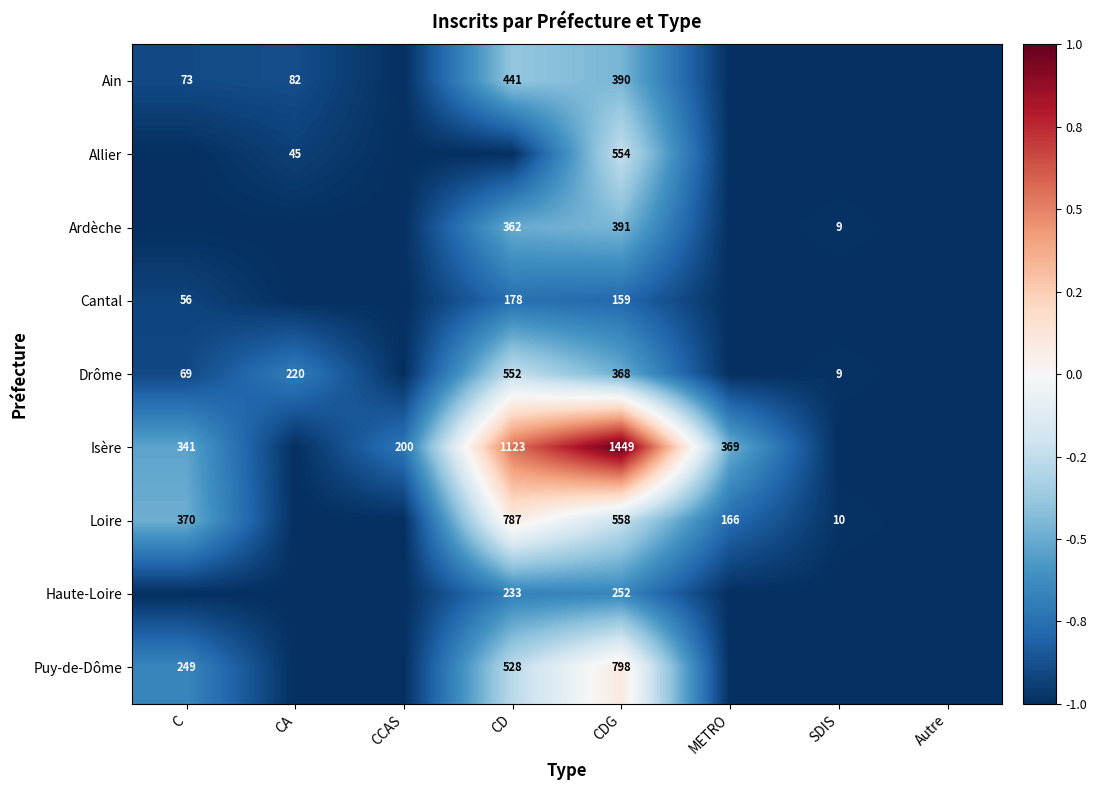

What is the sum of the Isère values at METRO and CDG?

1818